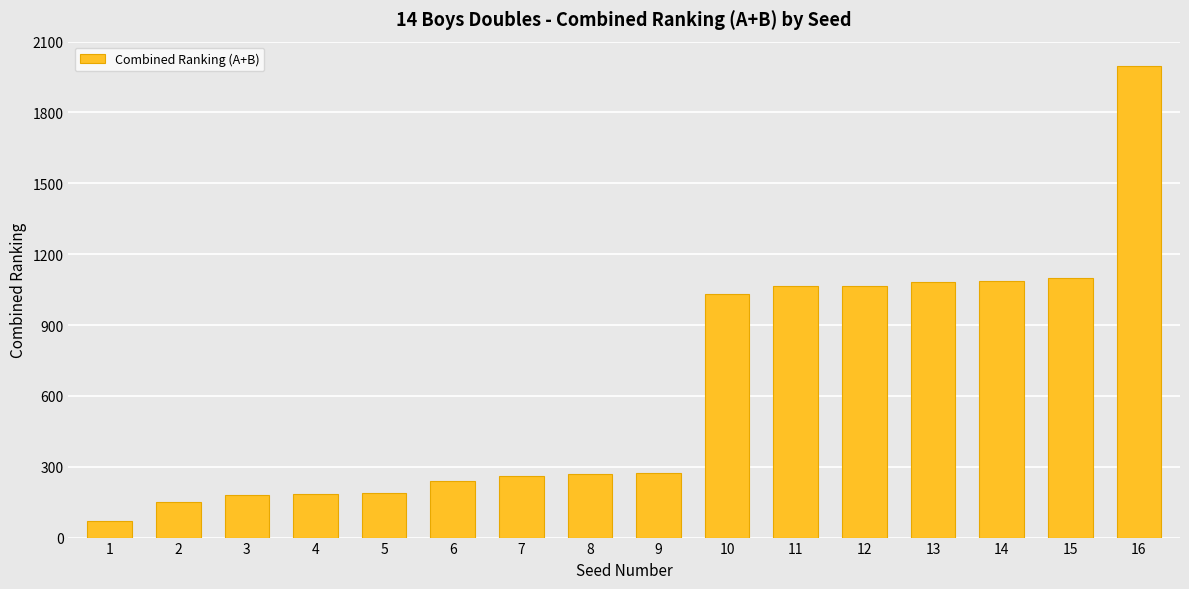

How many data points are less than 275?

8